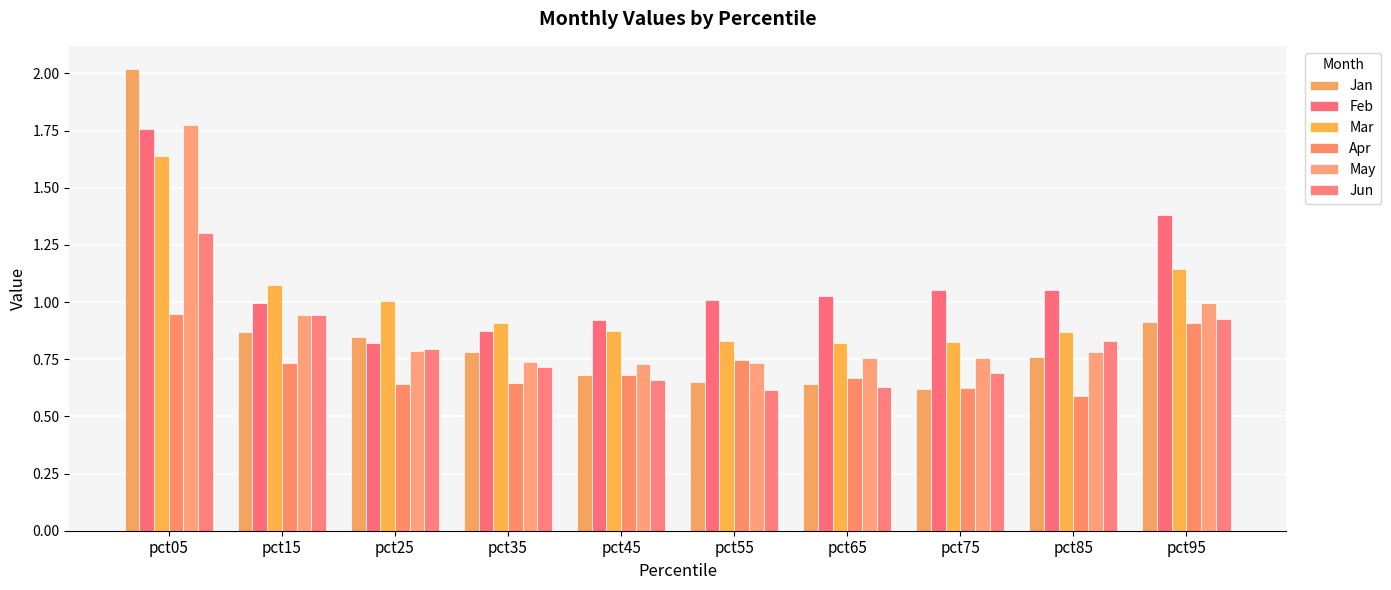

How many series are shown in this chart?

6